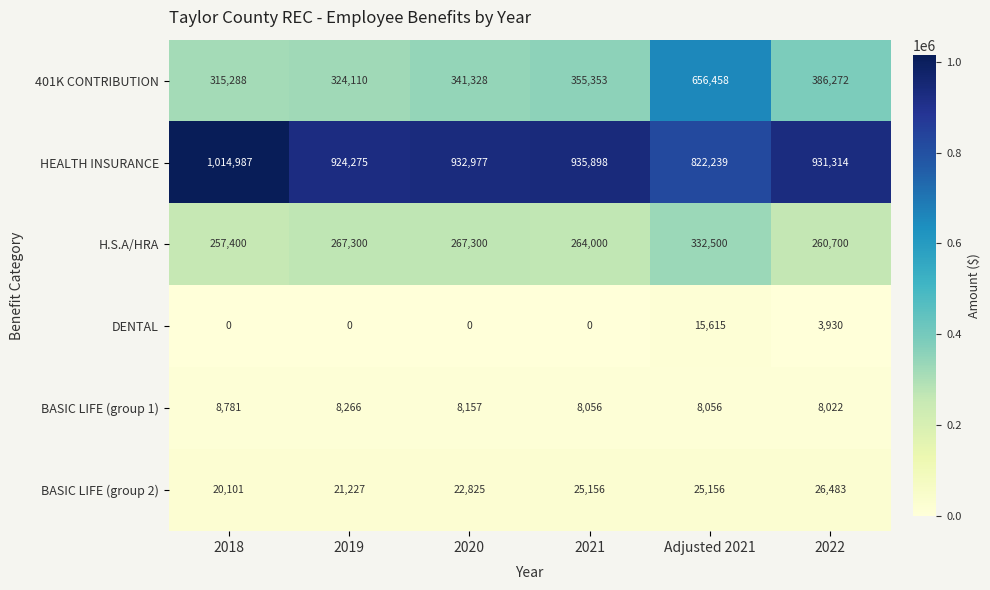

The value of 401K CONTRIBUTION at 2019 is 522261. True or false?

False